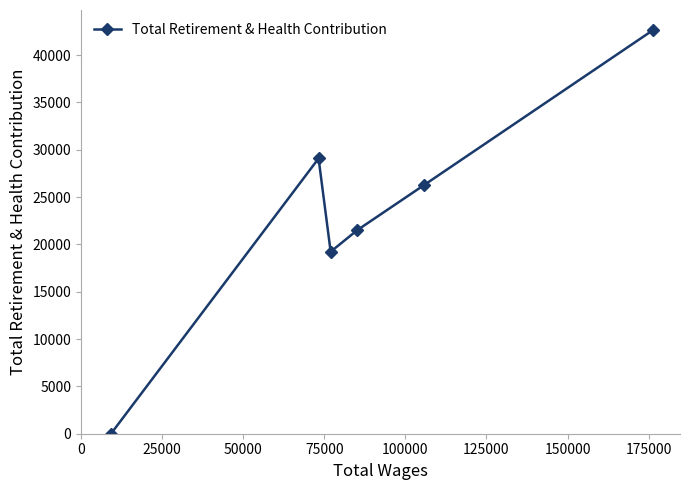

How many interior local valleys (lower than both neighbors) does the data have?

1